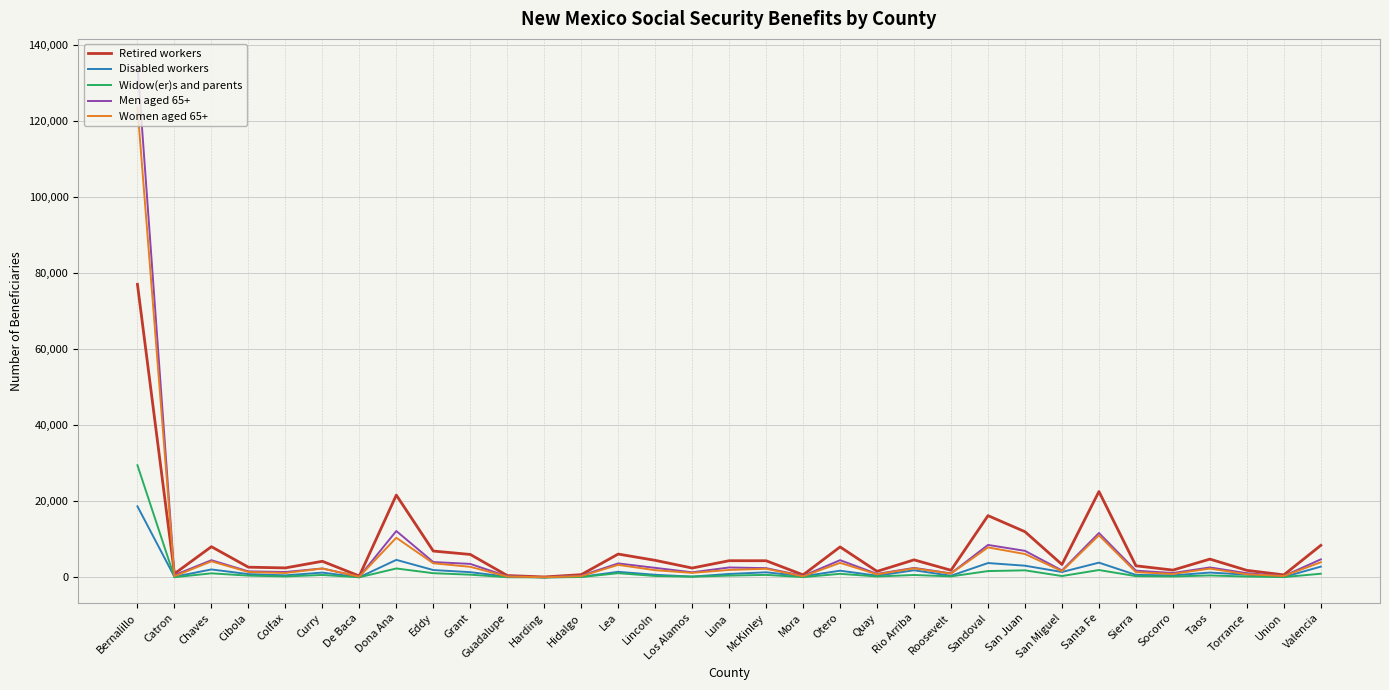

Which category has the highest value in the Disabled workers series?

Bernalillo